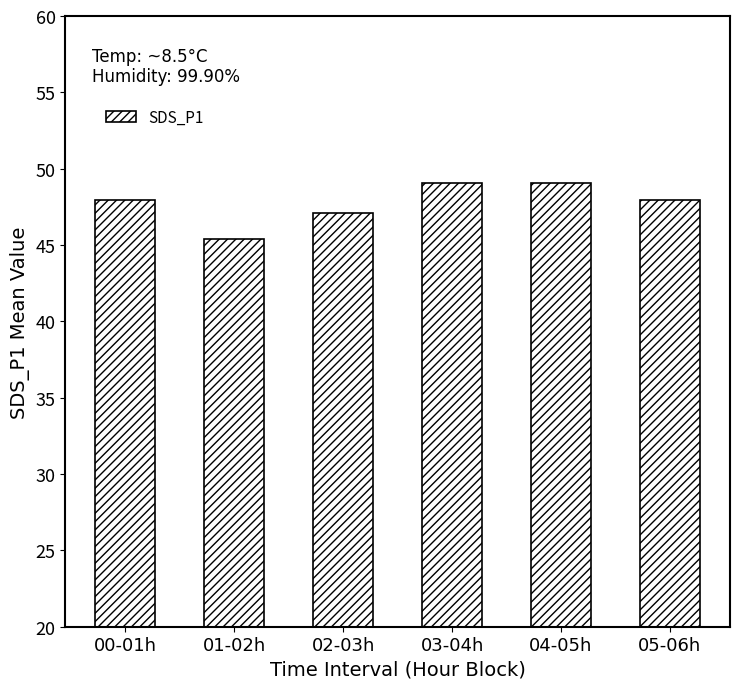

What is the value of the 4th bar from the left?

49.0